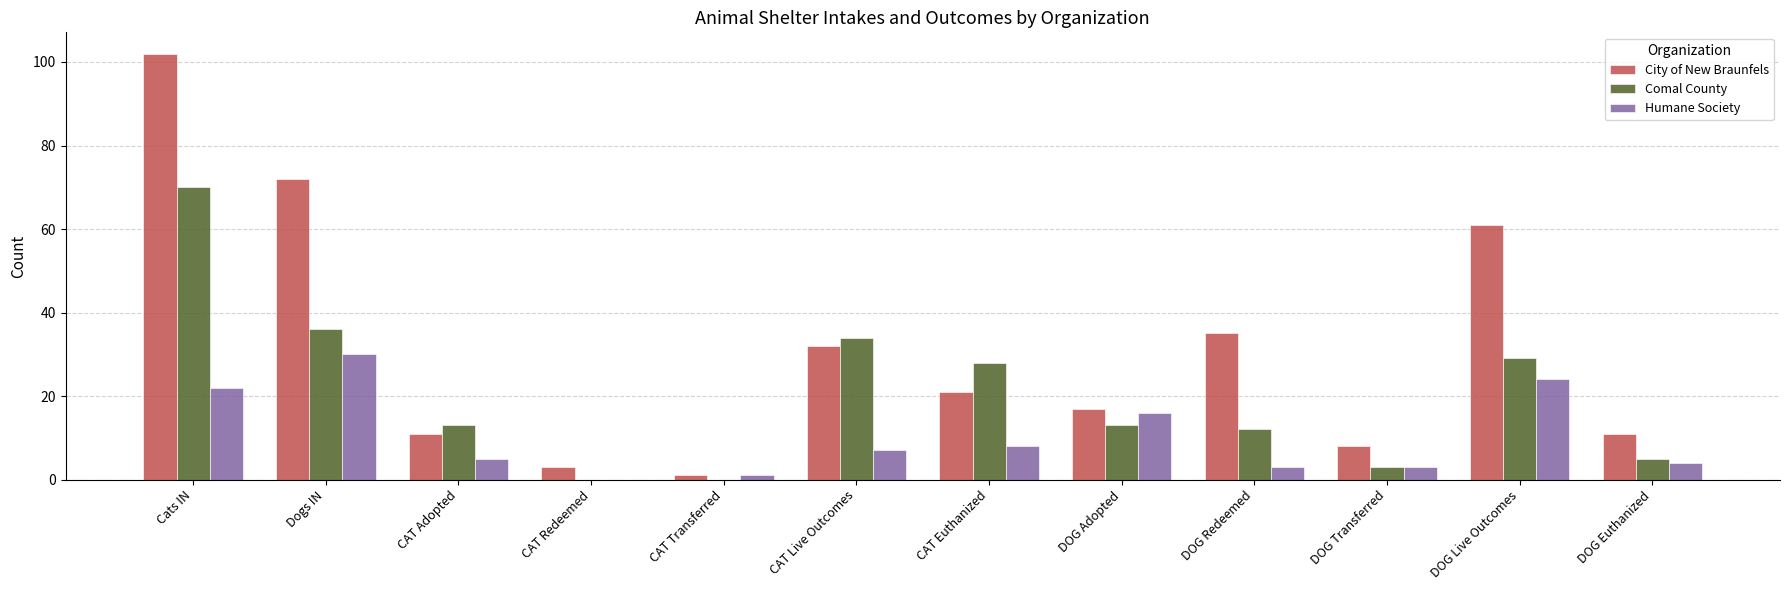

At which label is City of New Braunfels closest to 51?

DOG Live Outcomes